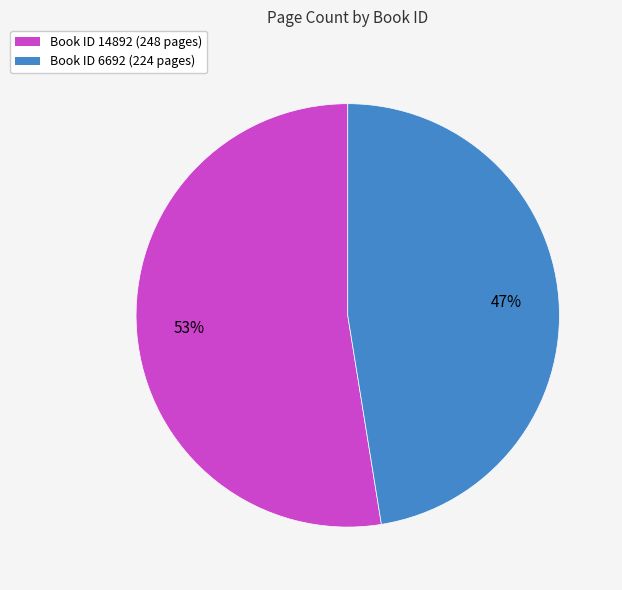

Is there any slice that represents more than half of the pie?

Yes